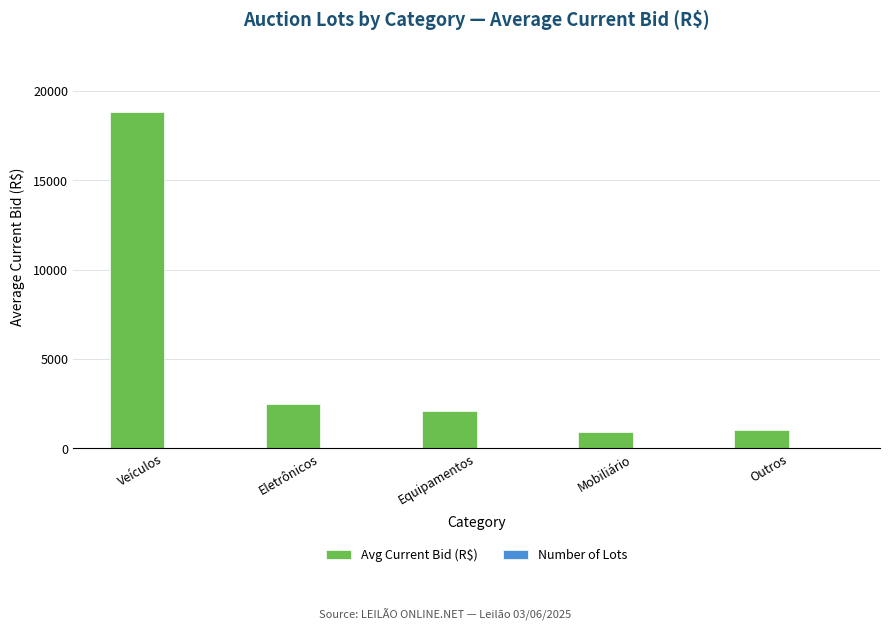

Is it true that Avg Current Bid (R$) equals 18800 at Veículos?

True